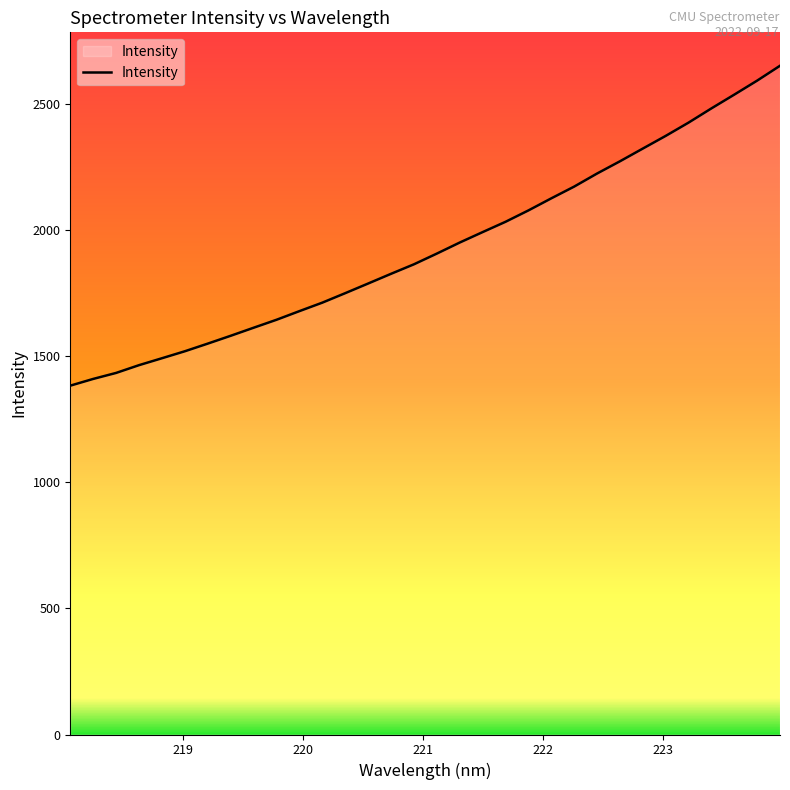

What is the difference between the maximum and minimum values?

1269.0